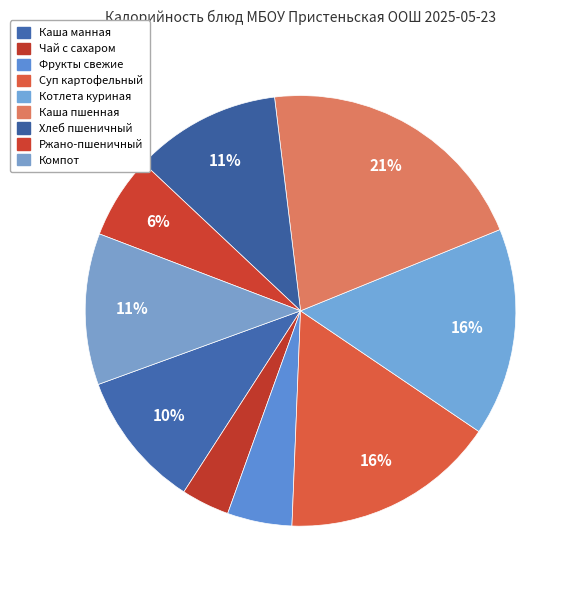

Is it true that Компот is 11% of the pie?

True